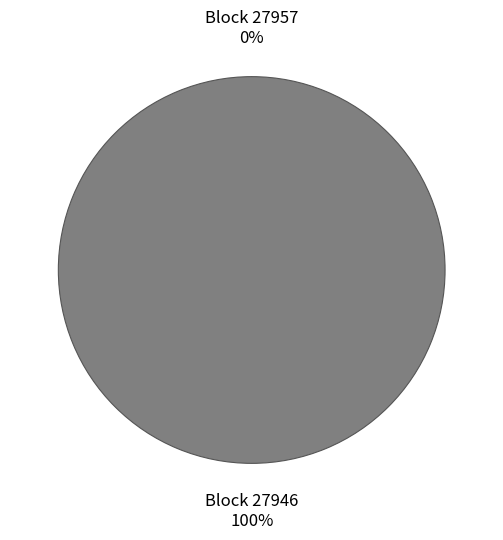

To the nearest percent, what portion does 27946 represent?

100%